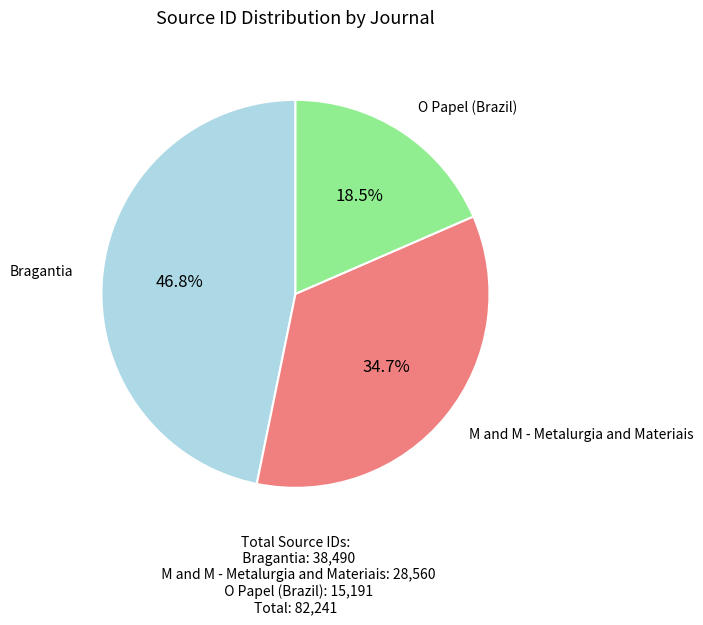

To the nearest percent, what is the average slice percentage?

33%